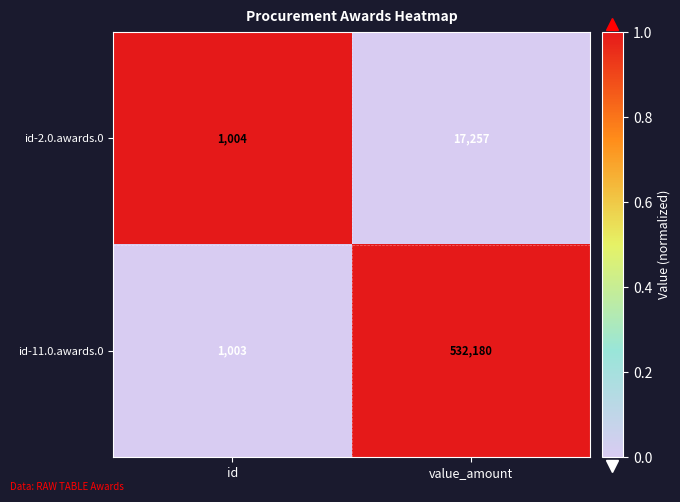

What is the total value across all series at value_amount?

549437